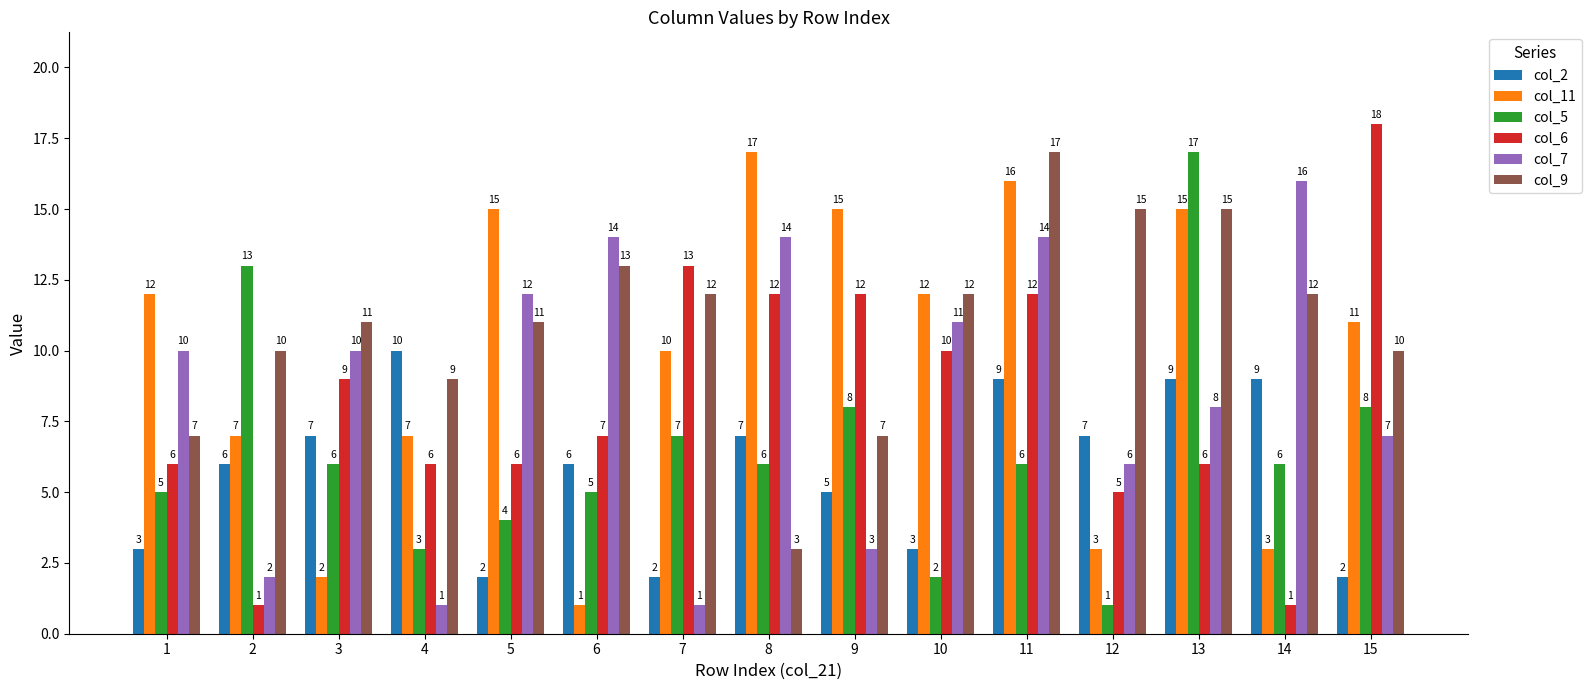

The value of col_7 at 8 is 6. True or false?

False